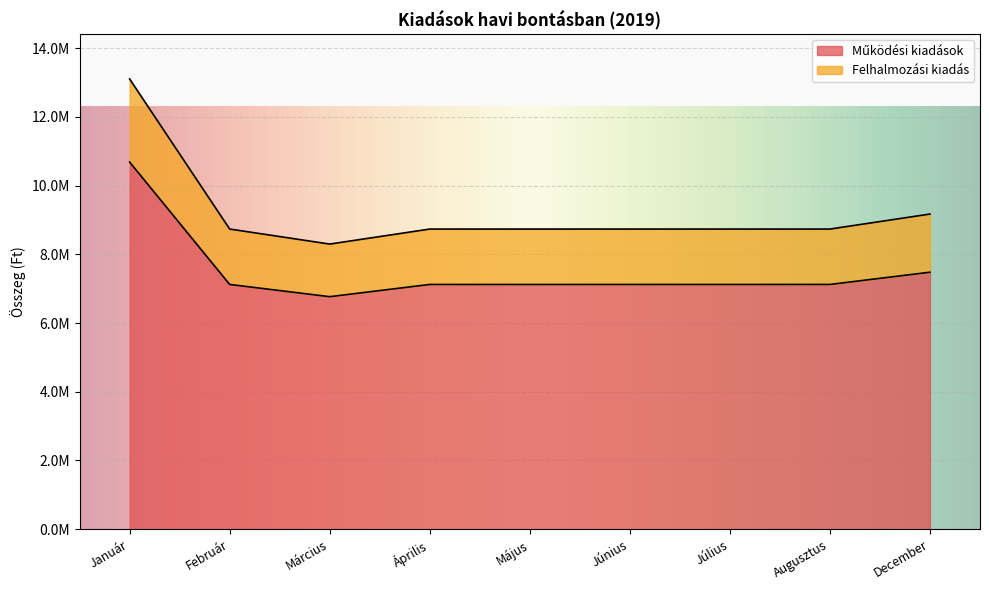

Reading right to left, extract all data points from this chart.

Működési kiadások: 7480433	7124222	7124222	7124222	7124222	7124222	6768011	7124222	10686333
Felhalmozási kiadás: 9173504	8736669	8736669	8736669	8736669	8736669	8299836	8736669	13105004